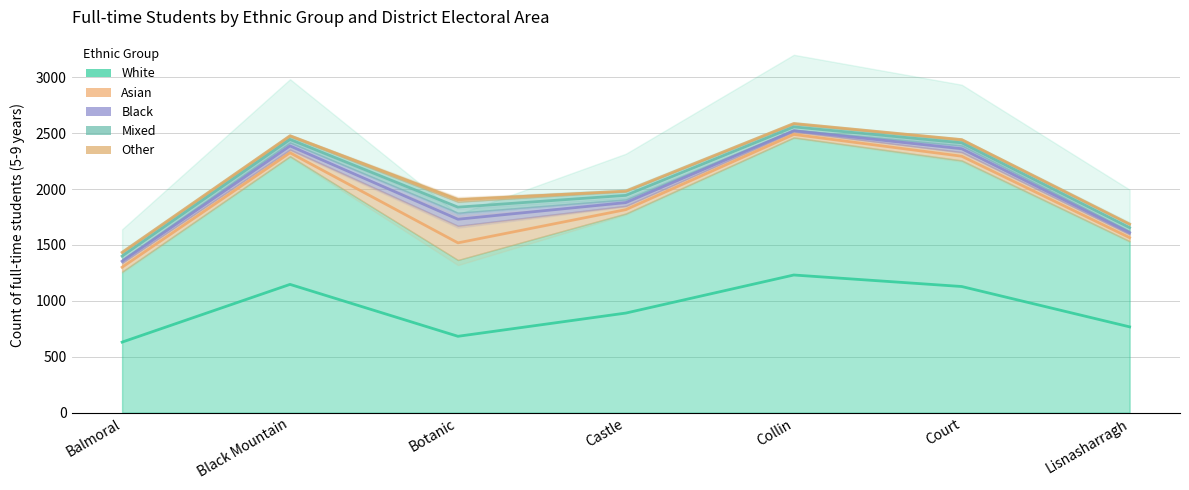

True or false: White and Asian intersect in this chart.

False